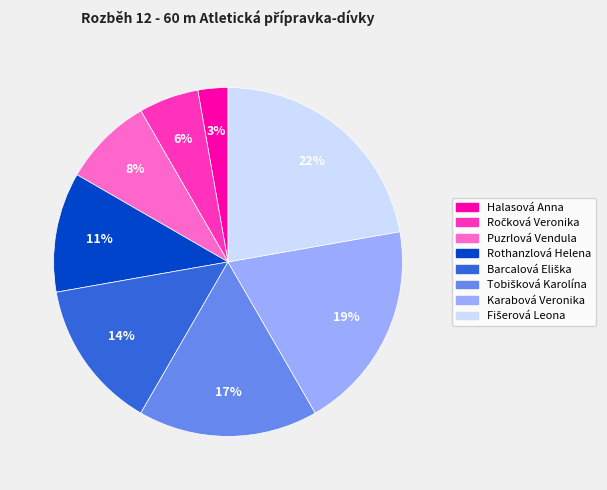

Which slice is the smallest?

Halasová Anna